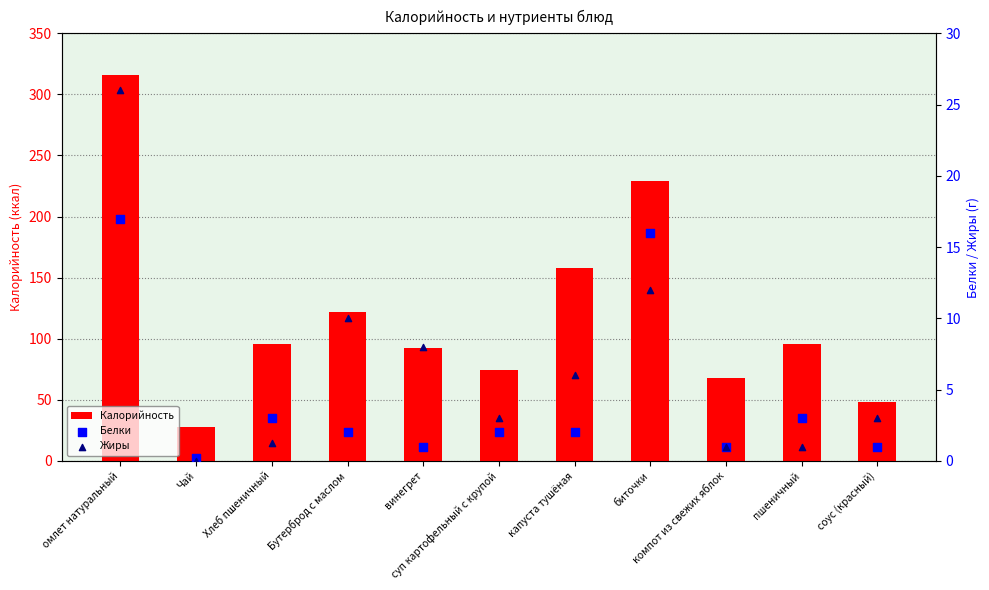

Which series reaches the minimum Y coordinate?

Жиры